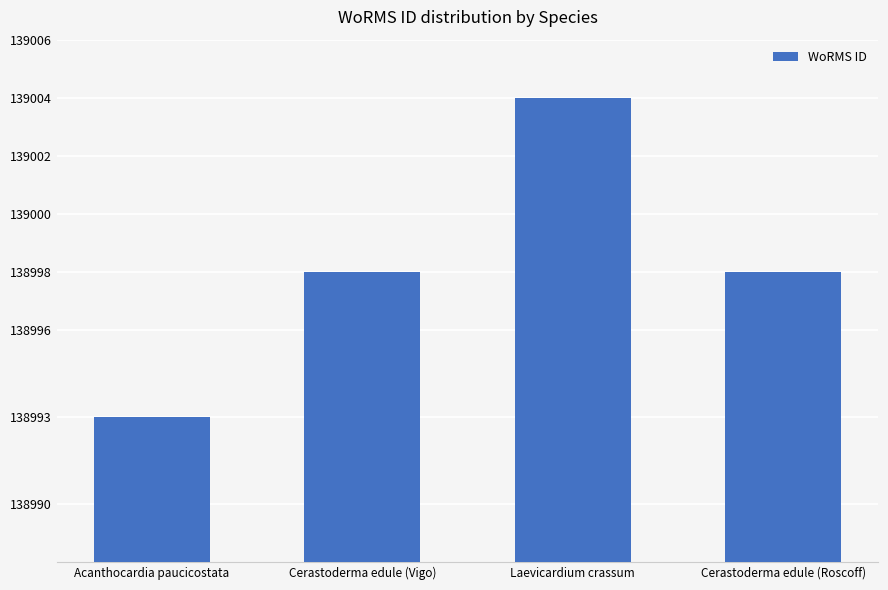

What is the sum of the values at Cerastoderma edule (Vigo) and Laevicardium crassum?

278002